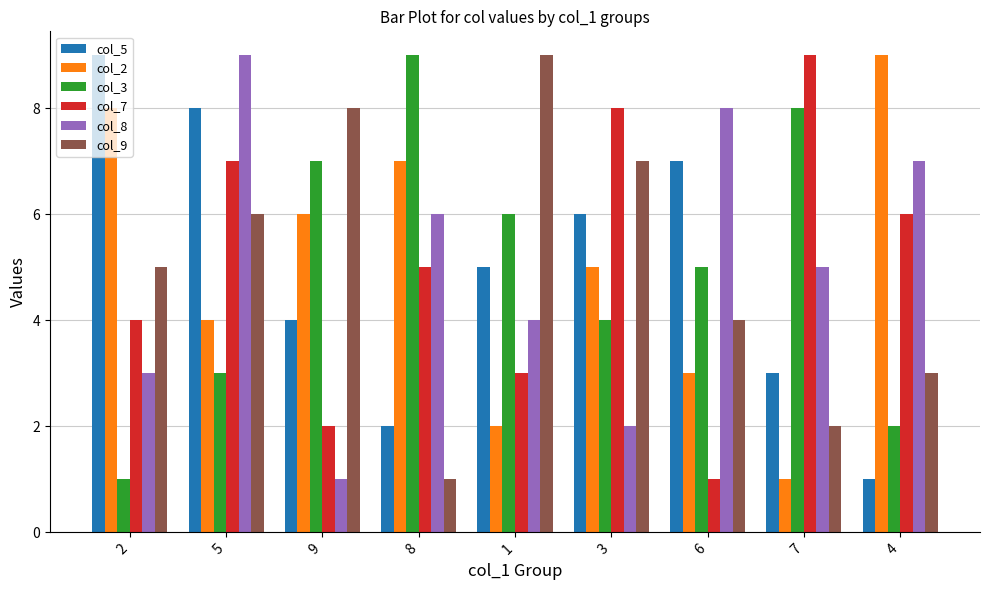

True or false: col_8 has a value of 8 at 6.

True